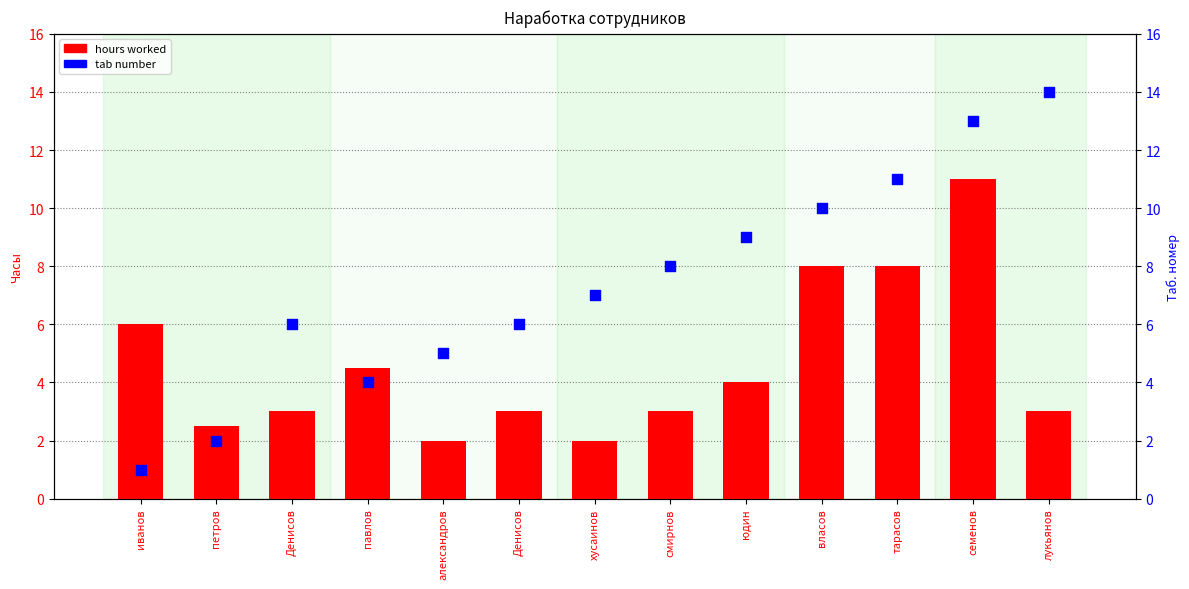

Which series contains the highest Y value?

tab number